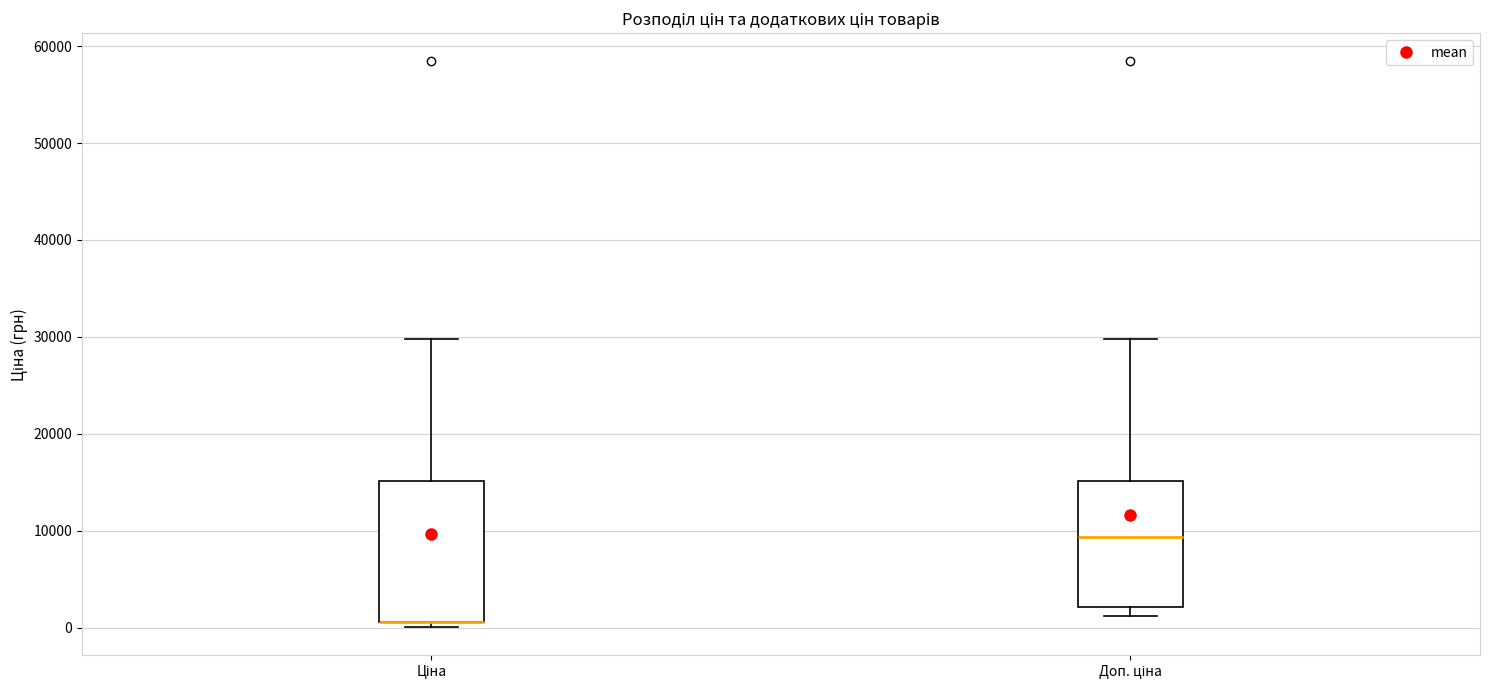

Where is the lower edge of the box for Доп. ціна on the y-axis? The values are not printed on the chart, so give them approximately, as read against the axis.

2000